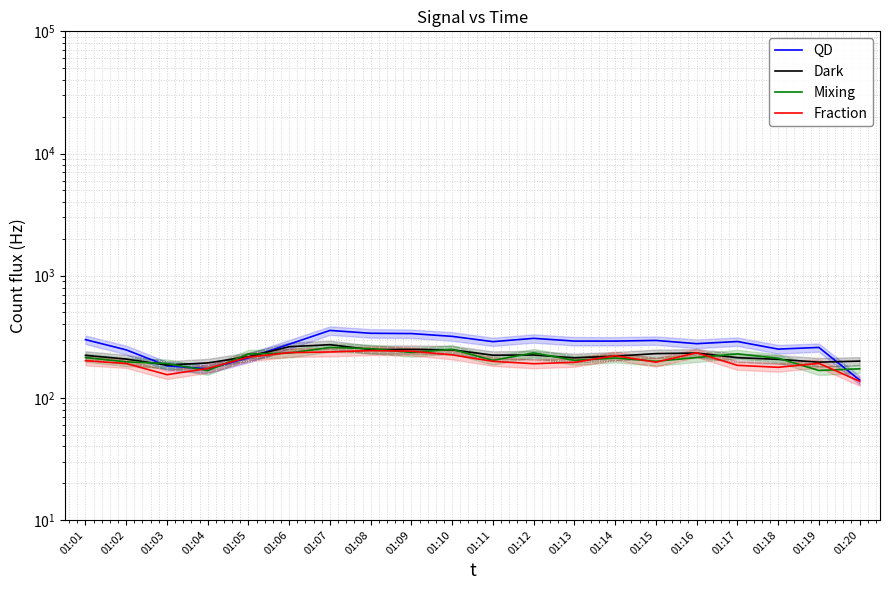

Reading right to left, extract all data points from this chart.

QD: 01:20=139.8	01:19=258.6	01:18=250.6	01:17=289.2	01:16=277.7	01:15=295.1	01:14=291.5	01:13=291.6	01:12=307.0	01:11=288.4	01:10=318.6	01:09=335.8	01:08=337.8	01:07=356.4	01:06=274.8	01:05=212.8	01:04=172.7	01:03=183.0	01:02=247.0	01:01=299.7
Dark: 01:20=199.8	01:19=196.0	01:18=206.7	01:17=213.3	01:16=232.6	01:15=230.2	01:14=219.5	01:13=212.7	01:12=224.2	01:11=223.5	01:10=247.2	01:09=249.0	01:08=248.7	01:07=272.3	01:06=262.2	01:05=217.2	01:04=193.1	01:03=185.6	01:02=207.7	01:01=222.8
Mixing: 01:20=172.9	01:19=167.5	01:18=211.1	01:17=229.1	01:16=213.8	01:15=199.1	01:14=211.9	01:13=202.7	01:12=233.3	01:11=202.7	01:10=249.5	01:09=235.7	01:08=252.7	01:07=258.6	01:06=232.5	01:05=228.8	01:04=167.2	01:03=191.1	01:02=197.2	01:01=213.7
Fraction: 01:20=136.7	01:19=191.5	01:18=177.8	01:17=184.6	01:16=233.7	01:15=195.8	01:14=221.3	01:13=195.5	01:12=190.3	01:11=199.1	01:10=224.7	01:09=241.0	01:08=243.6	01:07=237.5	01:06=234.5	01:05=215.5	01:04=174.0	01:03=154.8	01:02=191.1	01:01=201.3